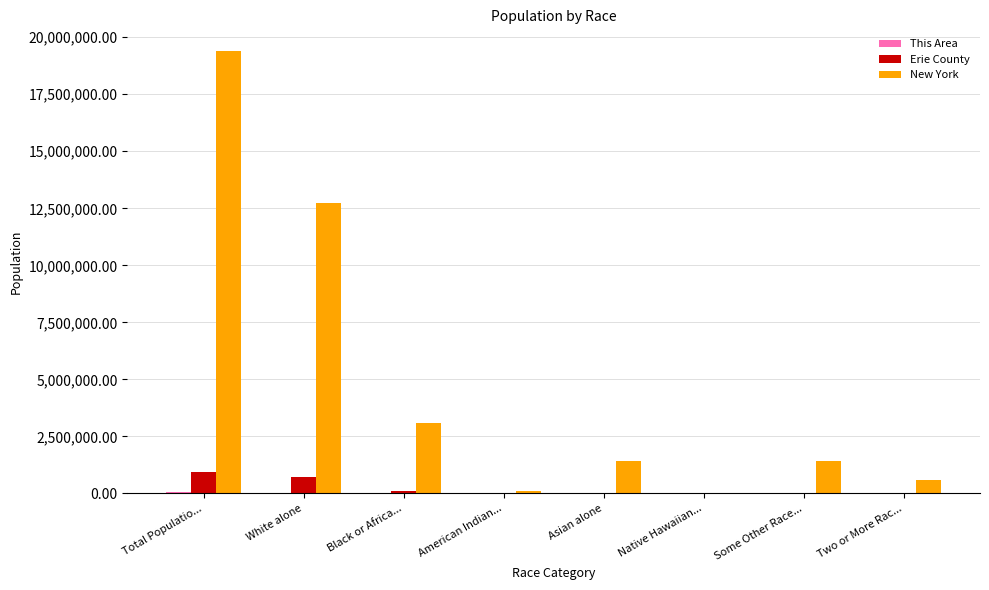

What is the sum of all New York values?

38756204